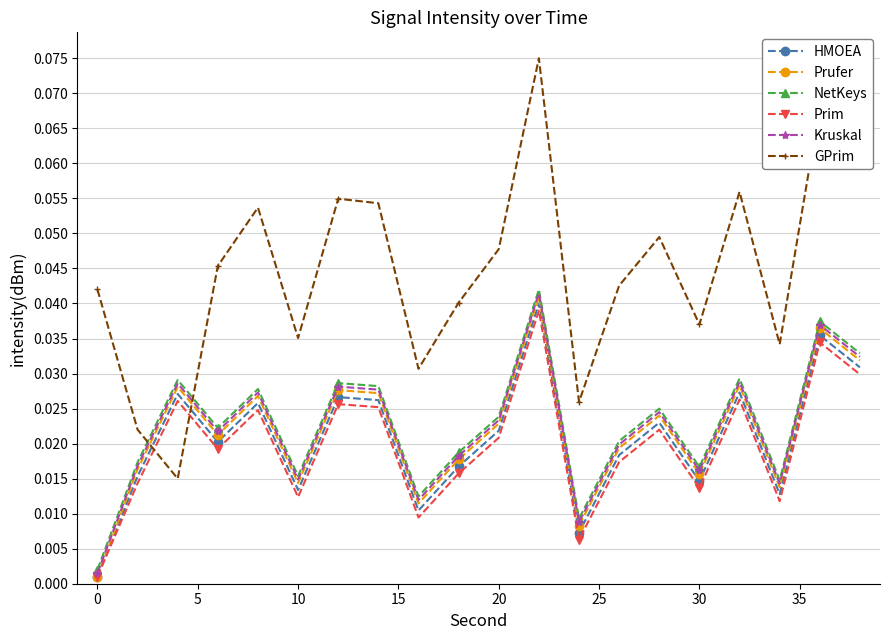

How many series are shown in this chart?

6